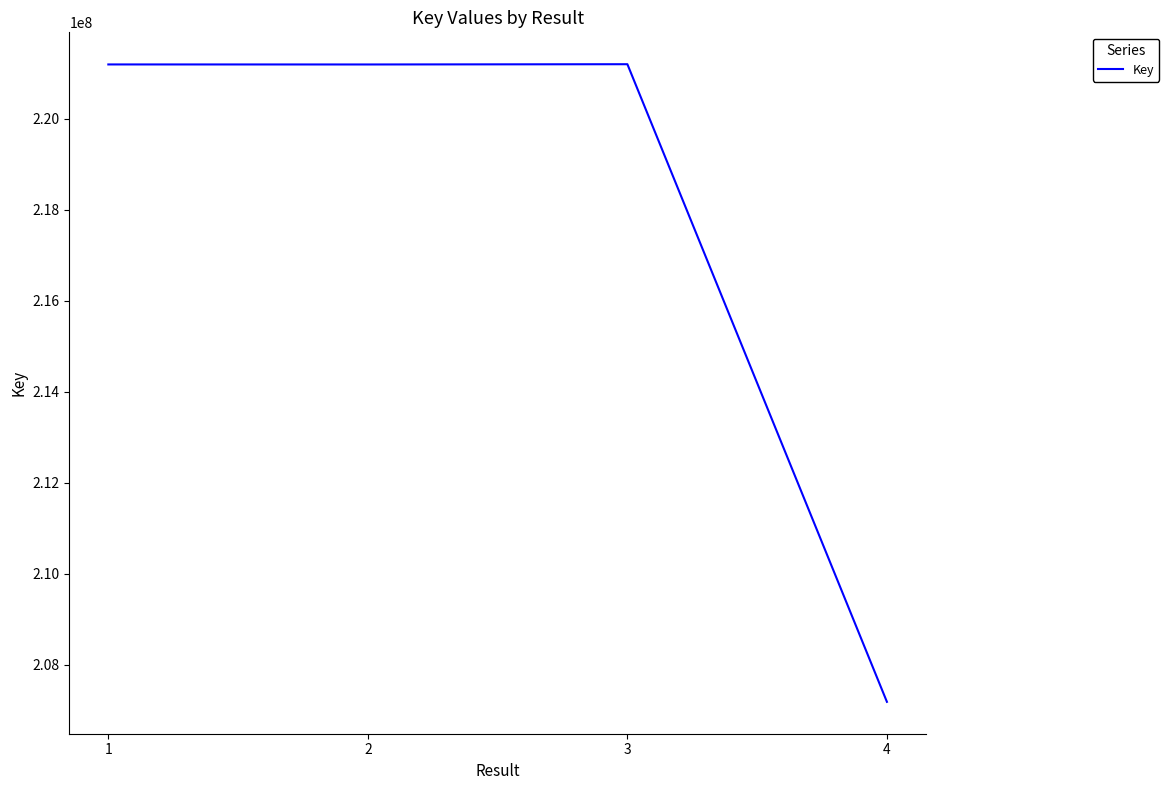

Where is the first local minimum?

2